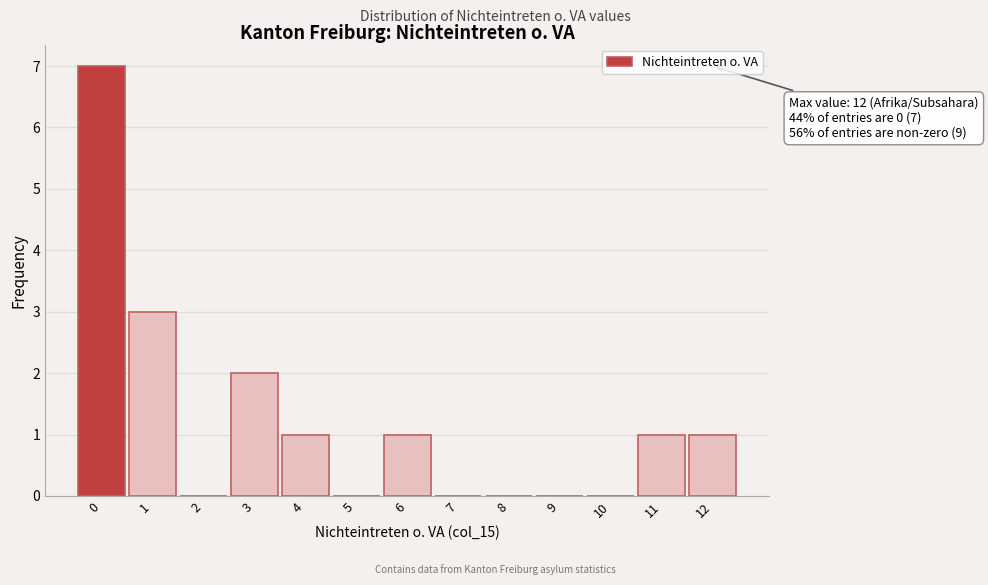

Over which range of the x-axis is the bar tallest?

-0.5 to 0.5